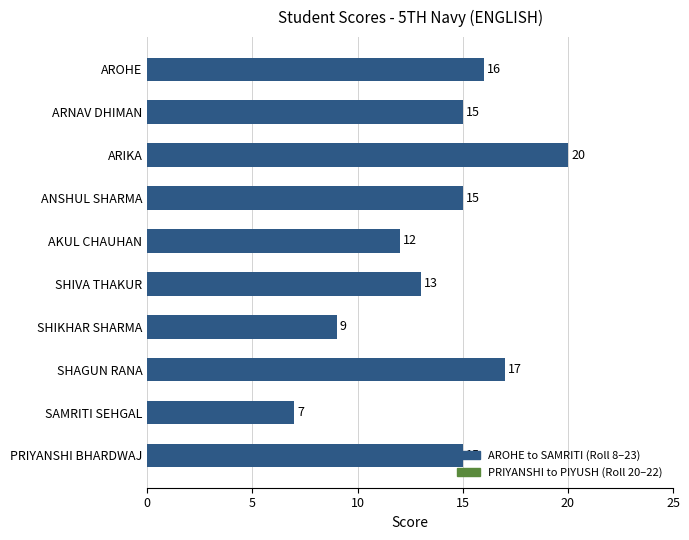

What is the difference between the maximum and second lowest values?

11